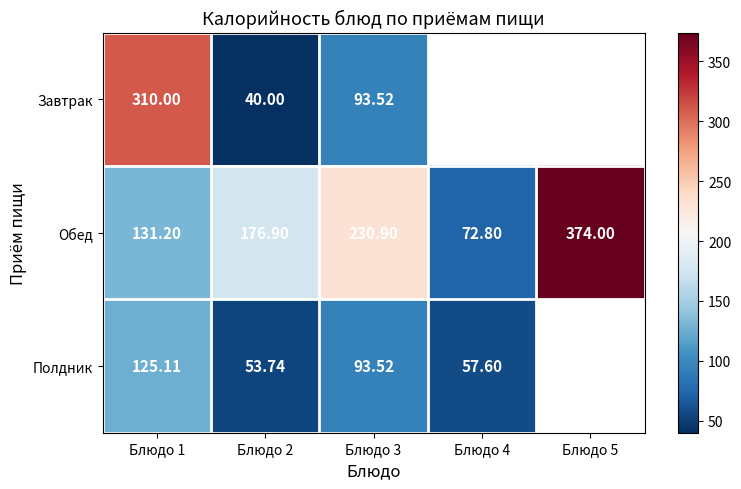

What is the difference between the highest and lowest values at Блюдо 3?

137.4